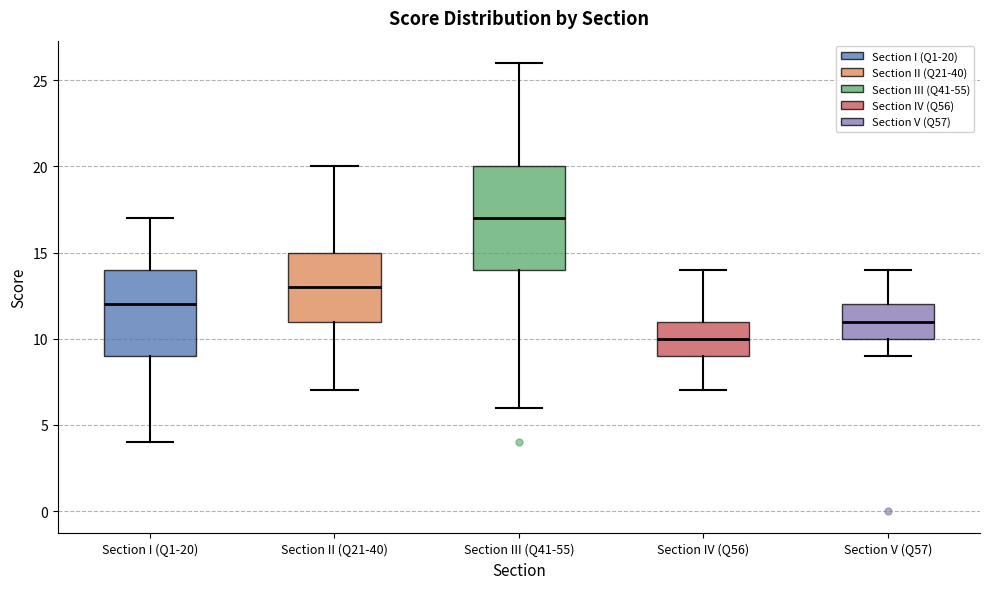

Which box has the highest median line?

Section III (Q41-55)